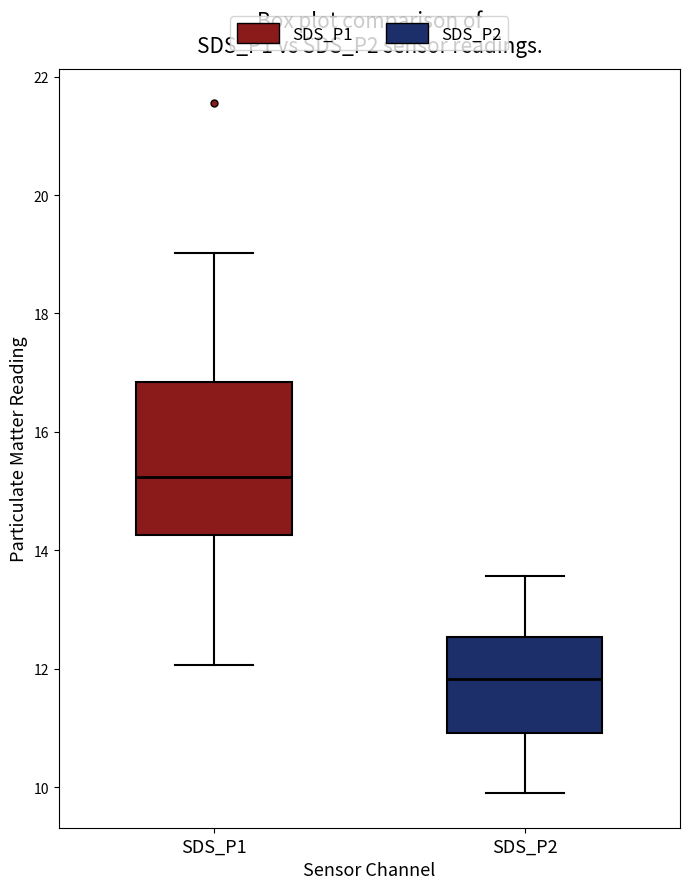

Comparing the boxes themselves (not the whiskers), which one is the tallest?

SDS_P1